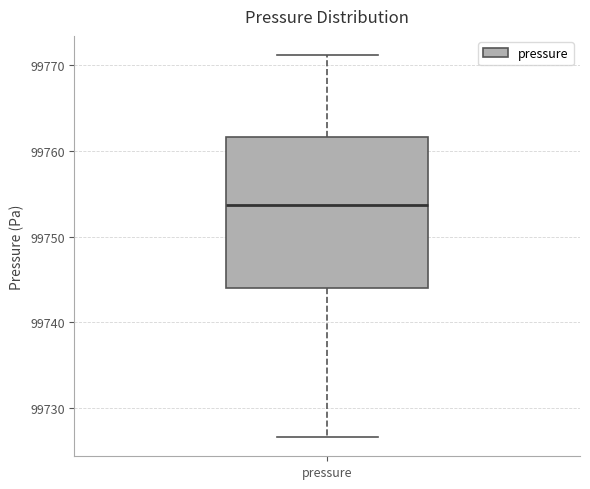

Transcribe this box plot: give where the median line is, the range the box spans, and where the two whiskers end, as read against the y-axis. The values are not printed on the chart, so give them approximately, as read against the axis.

median 99754, box 99744 to 99762, whiskers 99727 to 99771